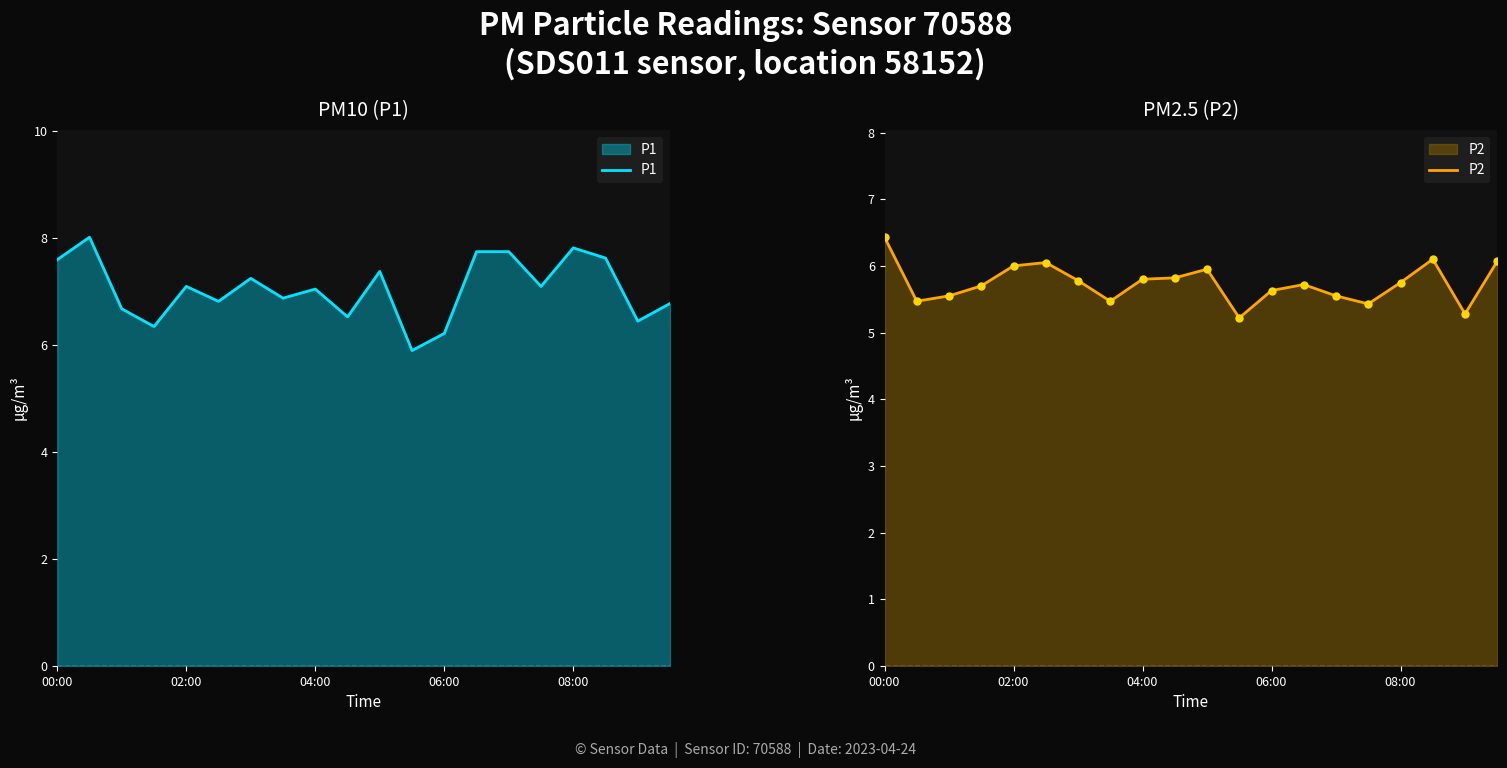

What is the difference between the maximum and minimum values in the P2 series?

1.2